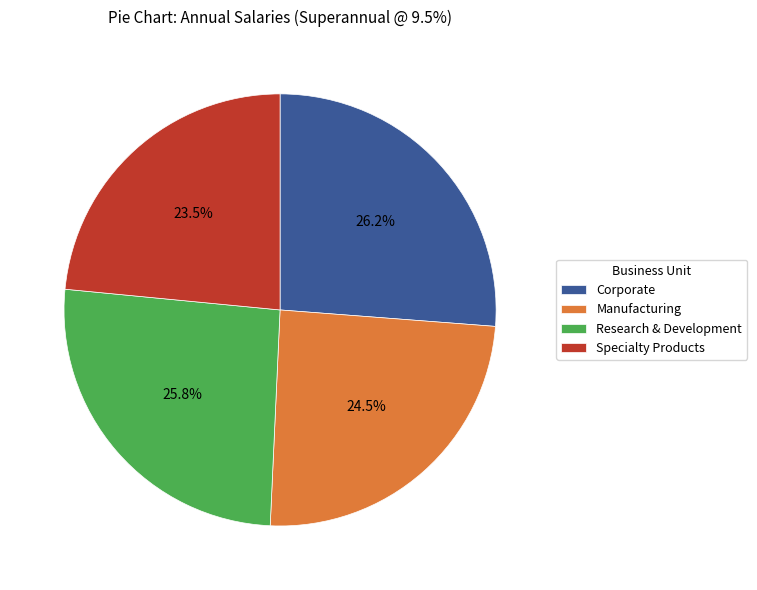

What is the smallest slice in the pie chart?

Specialty Products